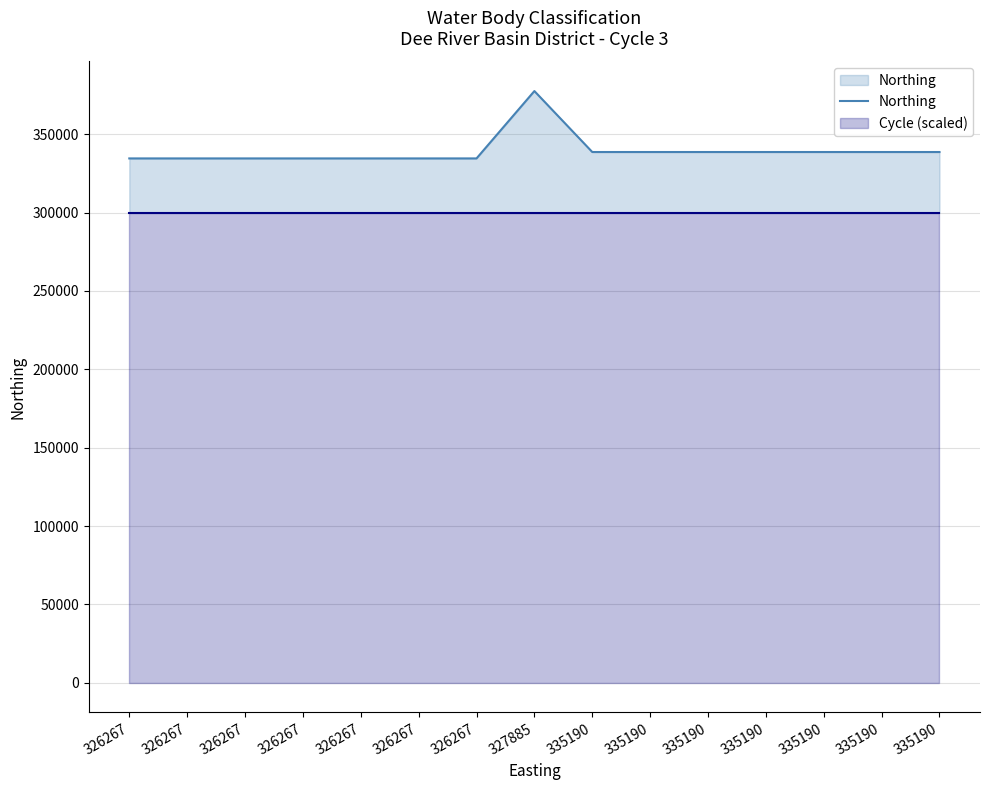

Is it true that the value at 335190 is 338635?

True